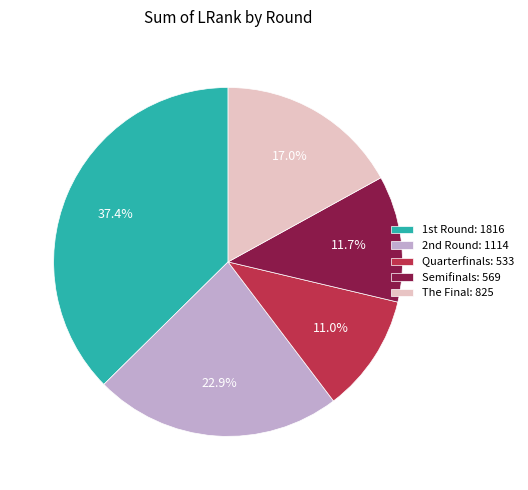

What is the smallest slice in the pie chart?

Quarterfinals: 533